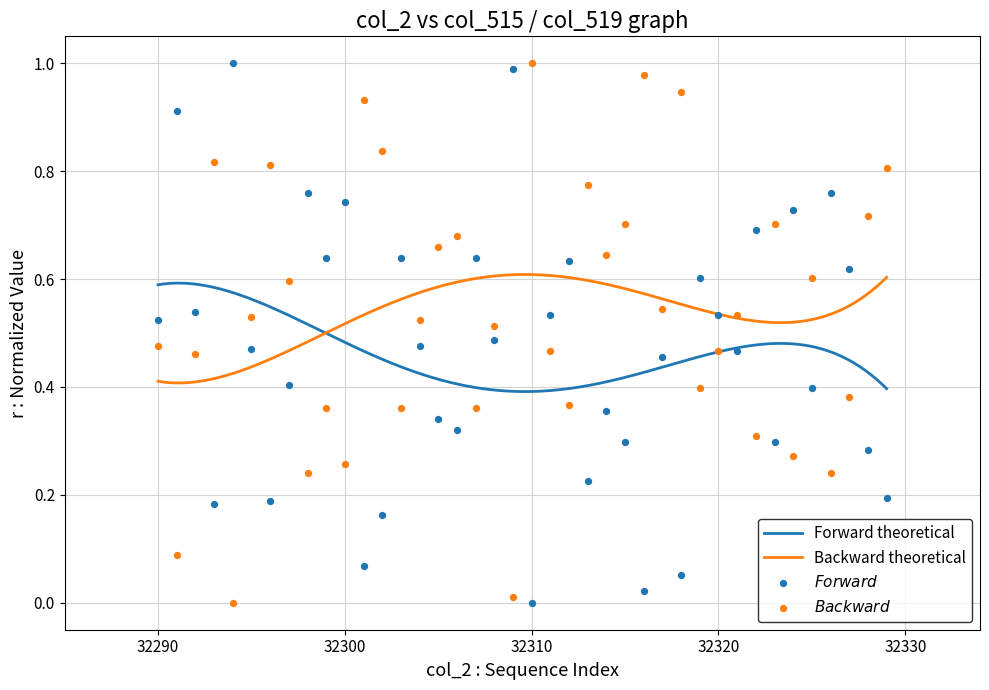

Which series contains the highest Y value?

col_515